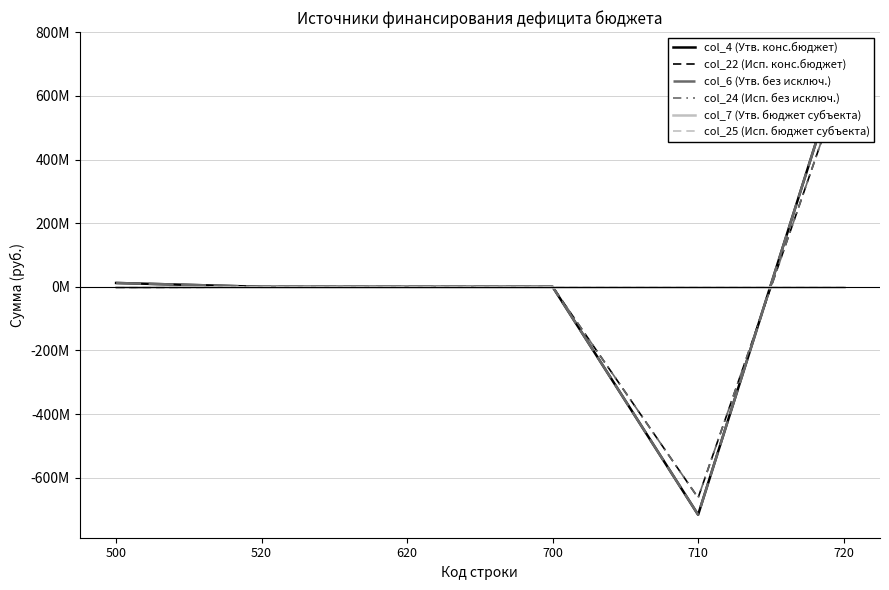

Reading left to right, transcribe all the data shown in this chart.

col_4 (Утв. конс.бюджет): 12040019.4	0.0	0.0	0.0	-716696187.3	728736206.7
col_22 (Исп. конс.бюджет): -4179148.6	0.0	0.0	0.0	-663368881.3	659189732.7
col_6 (Утв. без исключ.): 12040019.4	0.0	0.0	0.0	-716696187.3	728736206.7
col_24 (Исп. без исключ.): -4179148.6	0.0	0.0	0.0	-663368881.3	659189732.7
col_7 (Утв. бюджет субъекта): 0.0	0.0	0.0	0.0	0.0	0.0
col_25 (Исп. бюджет субъекта): 0.0	0.0	0.0	0.0	0.0	0.0